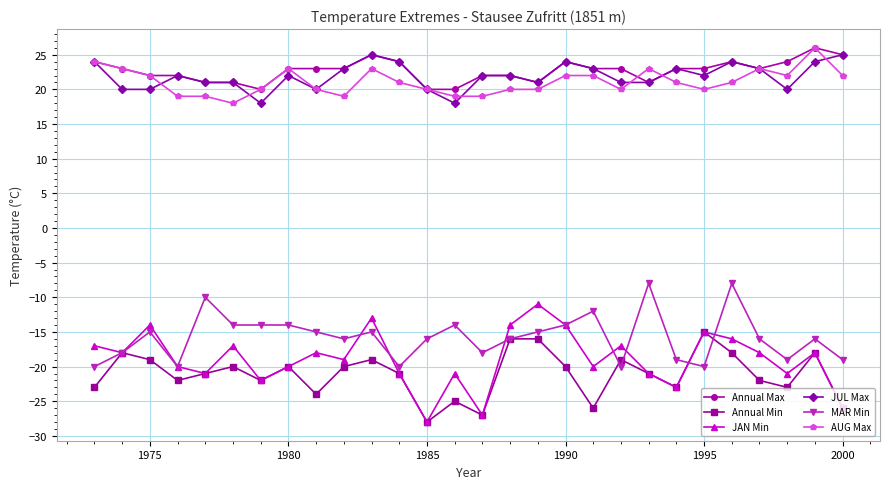

True or false: JAN Min has more than 1 interior local peaks.

True